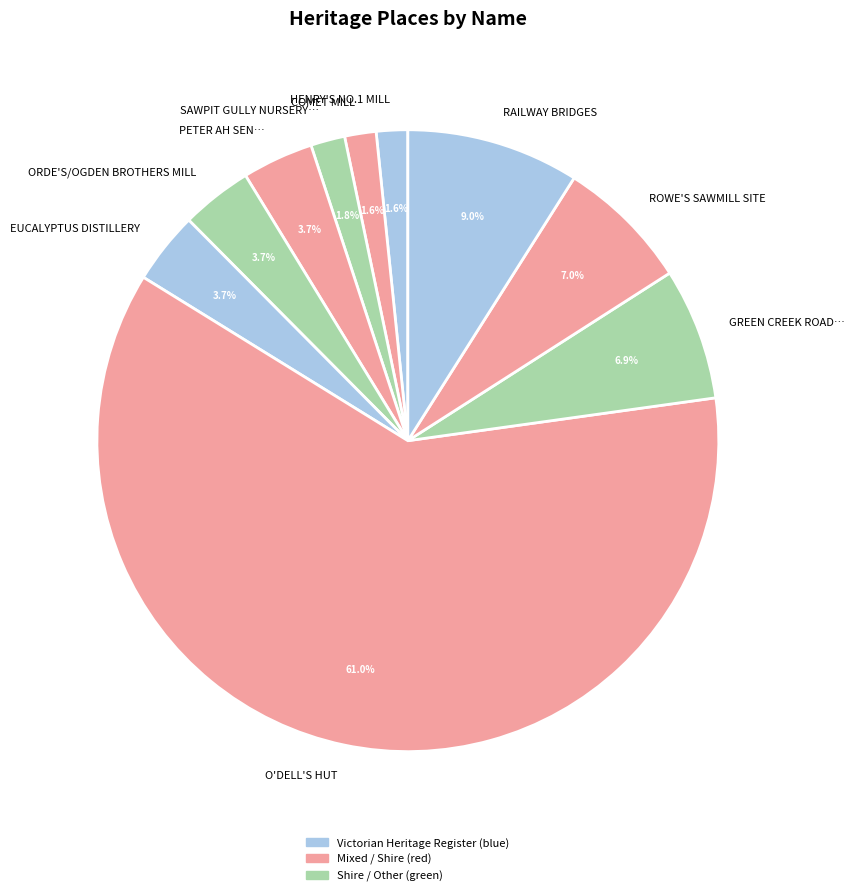

Count the number of slices in the pie.

10